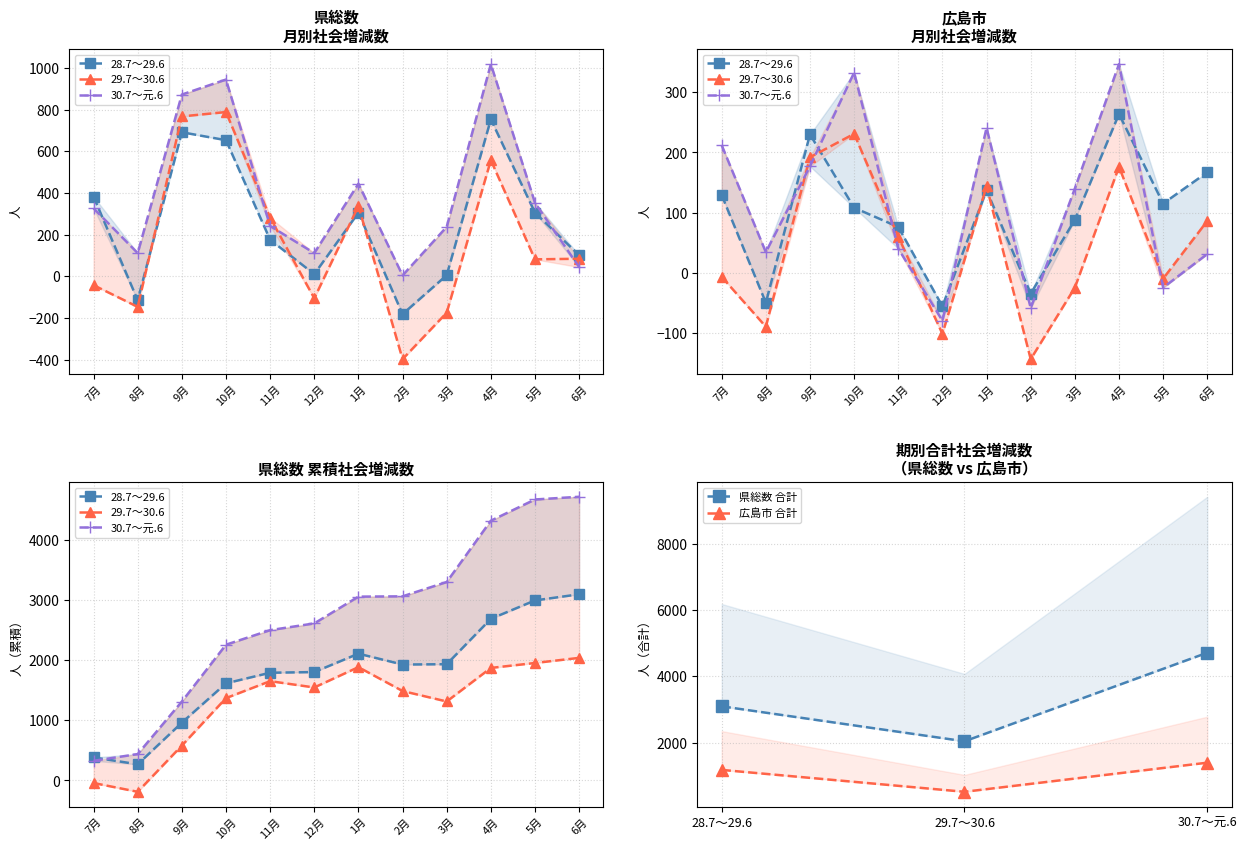

What is the difference between the 28.7～29.6 県総数 values at 11月 and 9月?

516